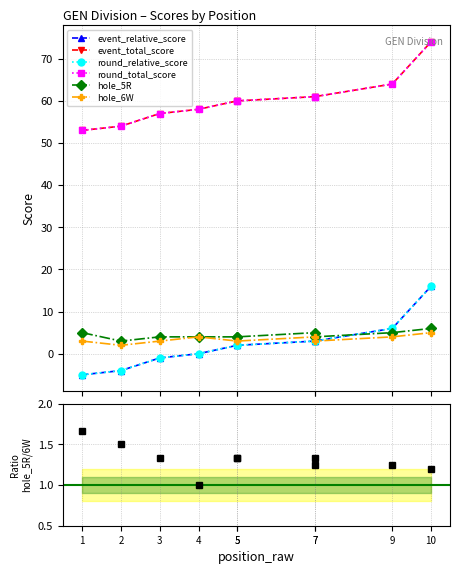

Reading left to right, what are all the values shown in this chart?

event_relative_score: -5	-4	-1	0	2	2	3	3	6	16
event_total_score: 53	54	57	58	60	60	61	61	64	74
round_relative_score: -5	-4	-1	0	2	2	3	3	6	16
round_total_score: 53	54	57	58	60	60	61	61	64	74
hole_5R: 5	3	4	4	4	4	5	4	5	6
hole_6W: 3	2	3	4	3	3	4	3	4	5